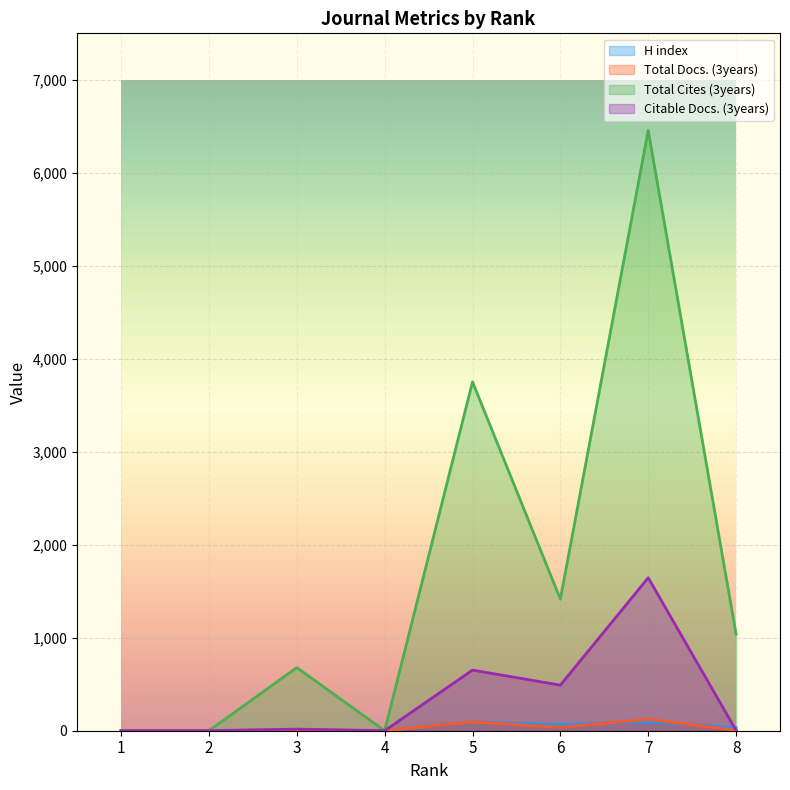

Count the number of data series in this chart.

4